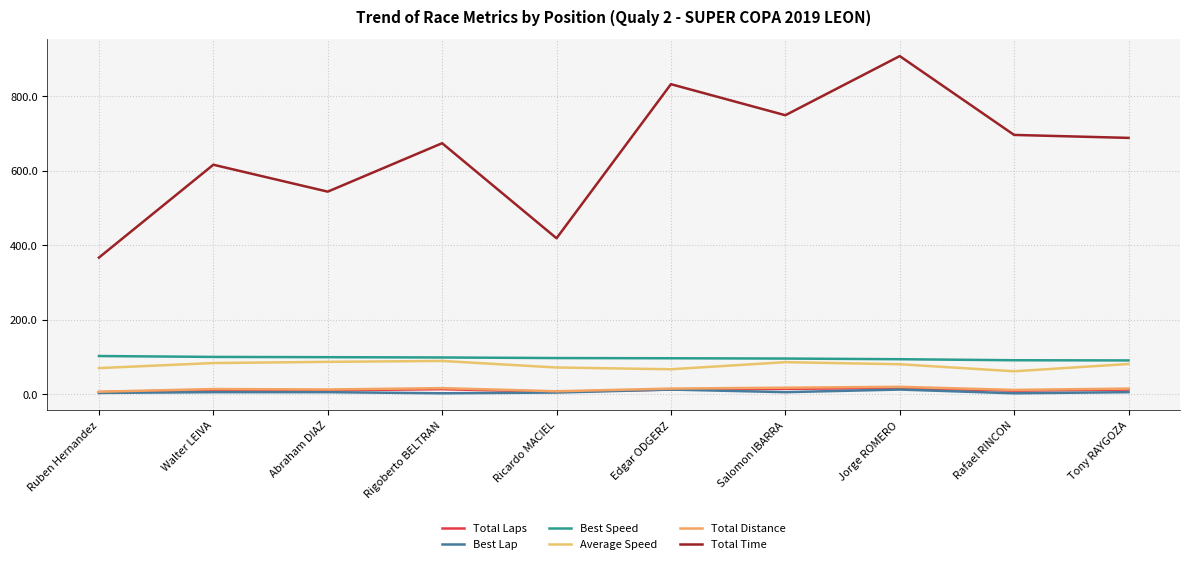

Which series has the largest total across all categories?

Total Time